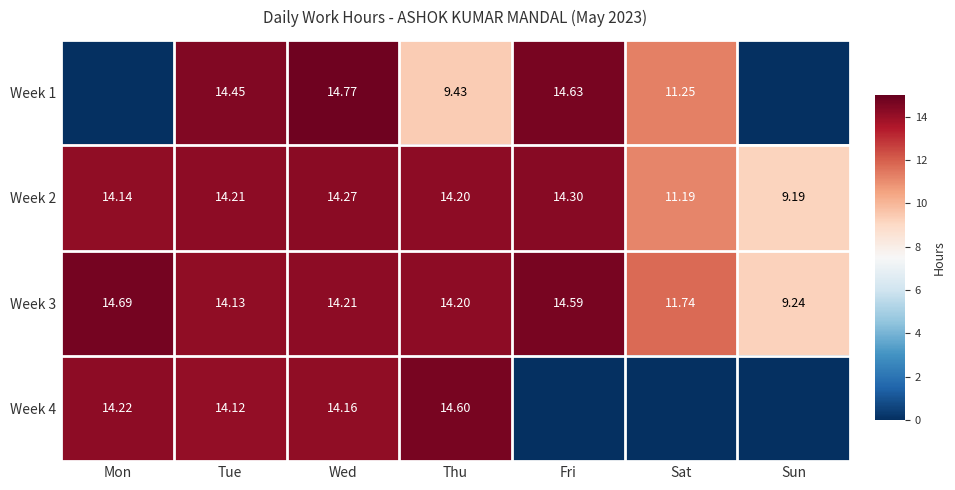

At which label is Week 2 closest to 11?

Sat